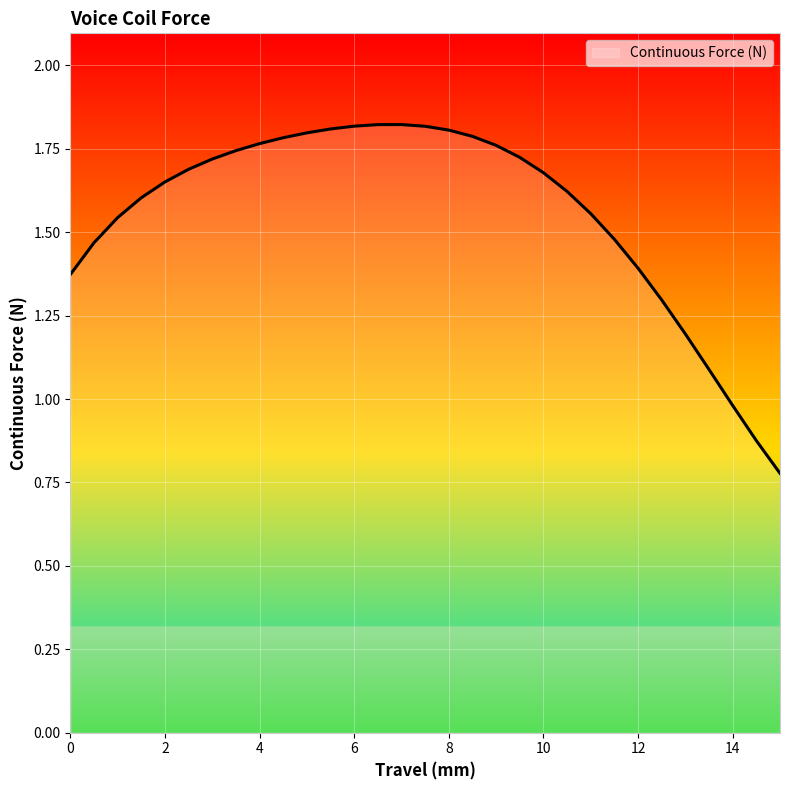

What is the label of the 11th point from the right?

10